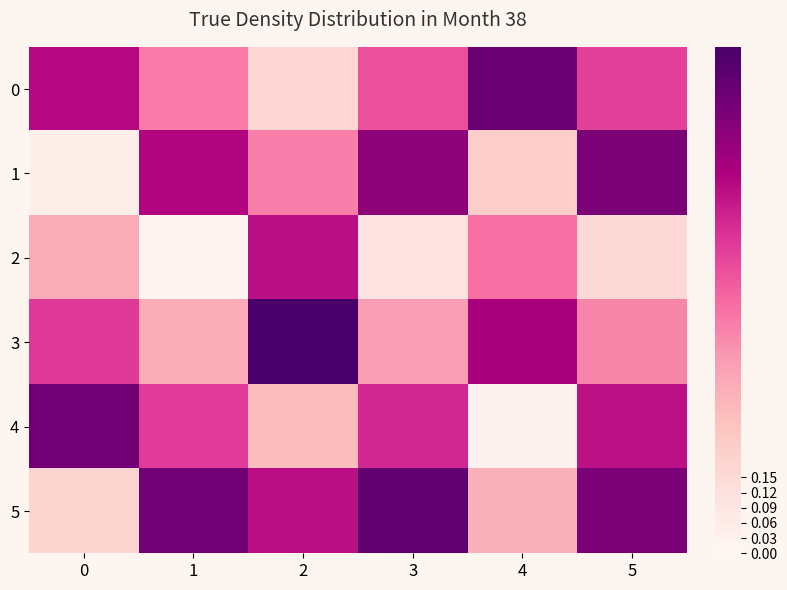

Reading right to left, transcribe all the data shown in this chart.

0: 5=0.6	4=0.9	3=0.6	2=0.2	1=0.5	0=0.7
1: 5=0.9	4=0.2	3=0.8	2=0.4	1=0.7	0=0.0
2: 5=0.2	4=0.5	3=0.1	2=0.7	1=0.0	0=0.3
3: 5=0.4	4=0.8	3=0.4	2=1.0	1=0.3	0=0.6
4: 5=0.7	4=0.0	3=0.7	2=0.3	1=0.6	0=0.9
5: 5=0.9	4=0.3	3=0.9	2=0.7	1=0.9	0=0.2